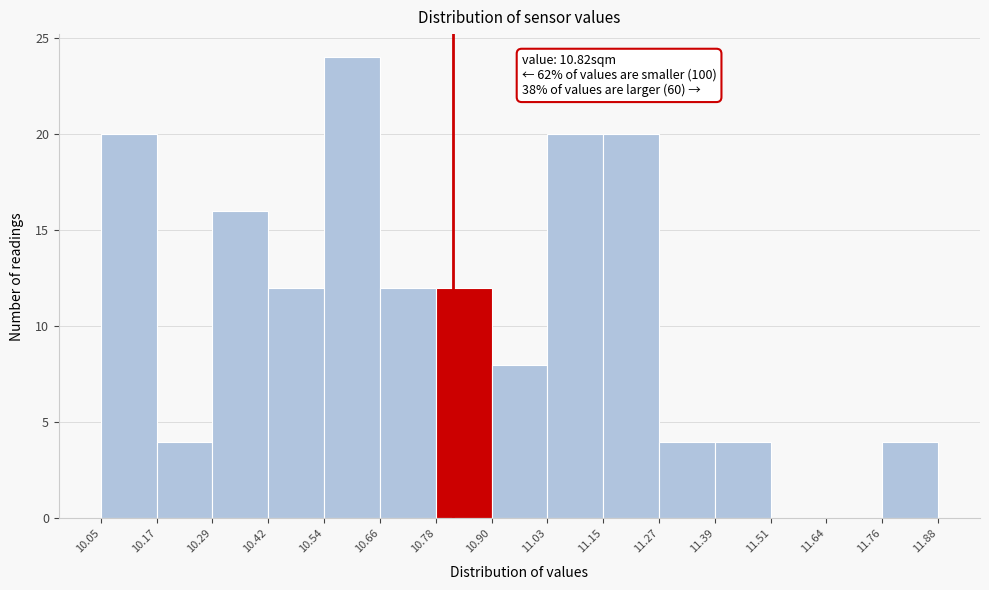

Which range on the x-axis has the tallest bar?

10.54 to 10.66